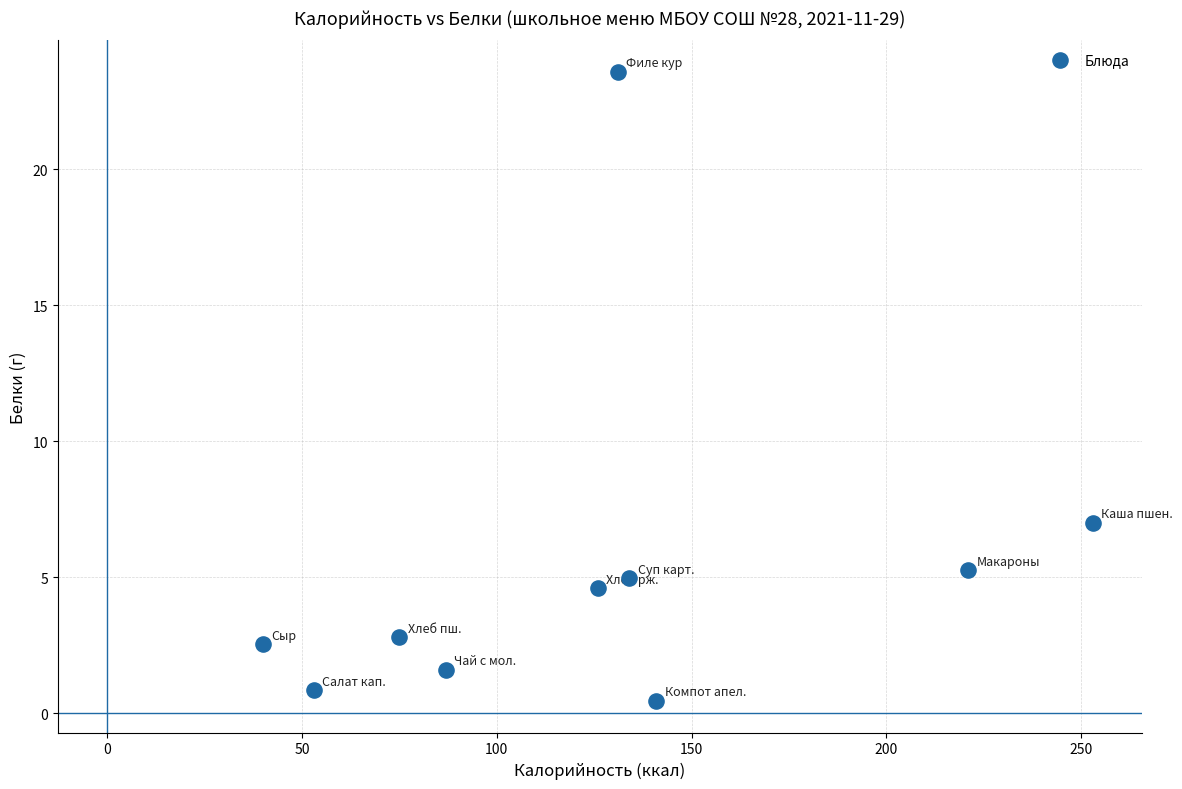

What Y value in the scatter plot is closest to 12?

7.0